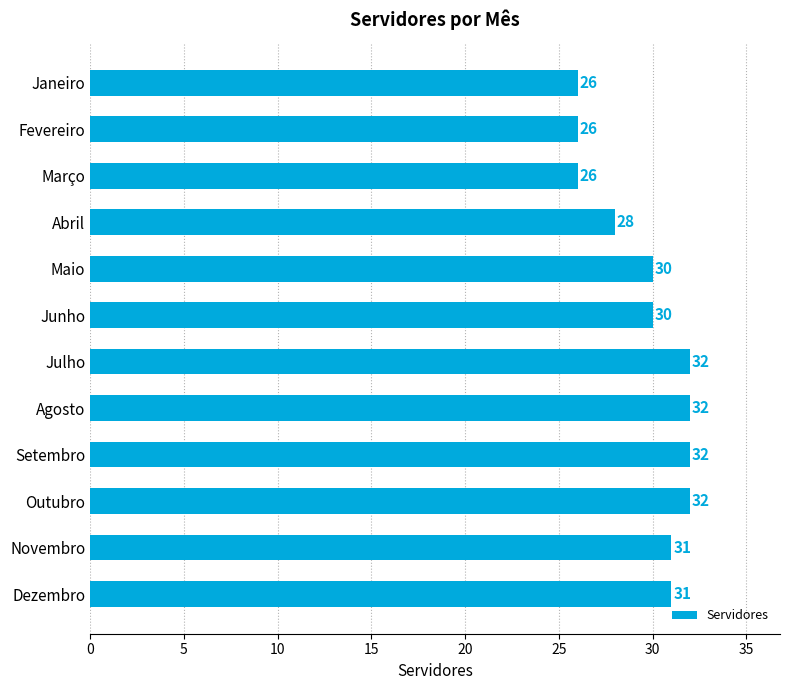

Is it true that the value at Abril is 28?

True